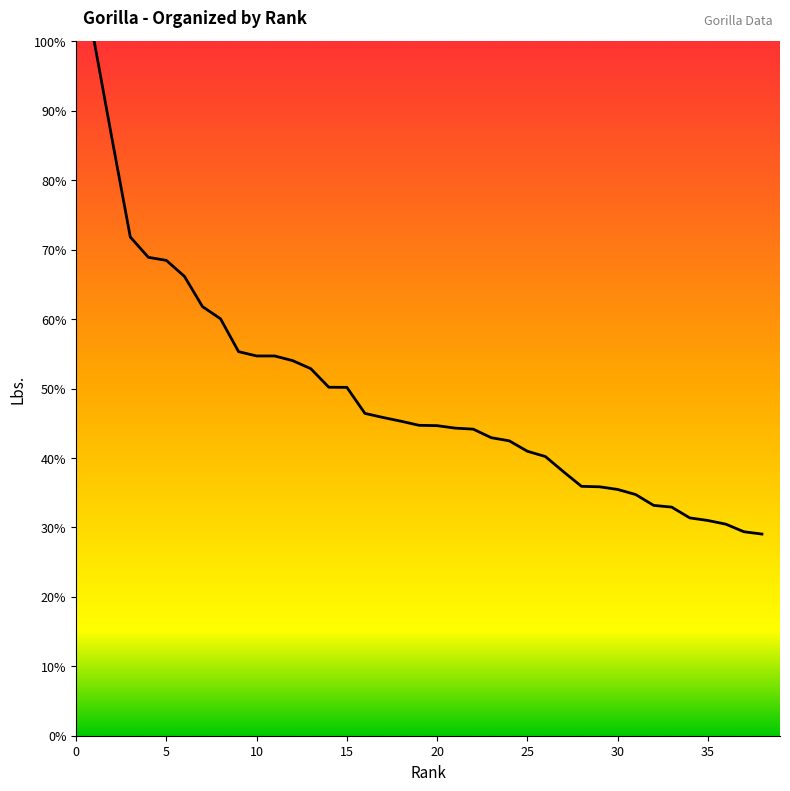

What is the difference between the maximum and minimum values?

71.0